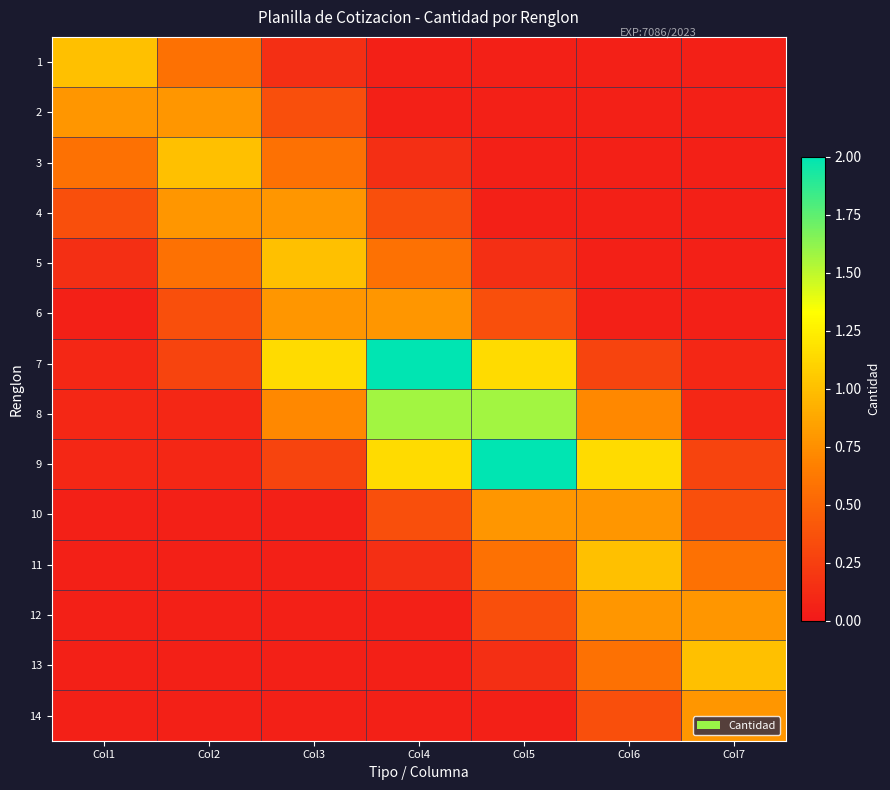

How many categories are shown in the chart?

7